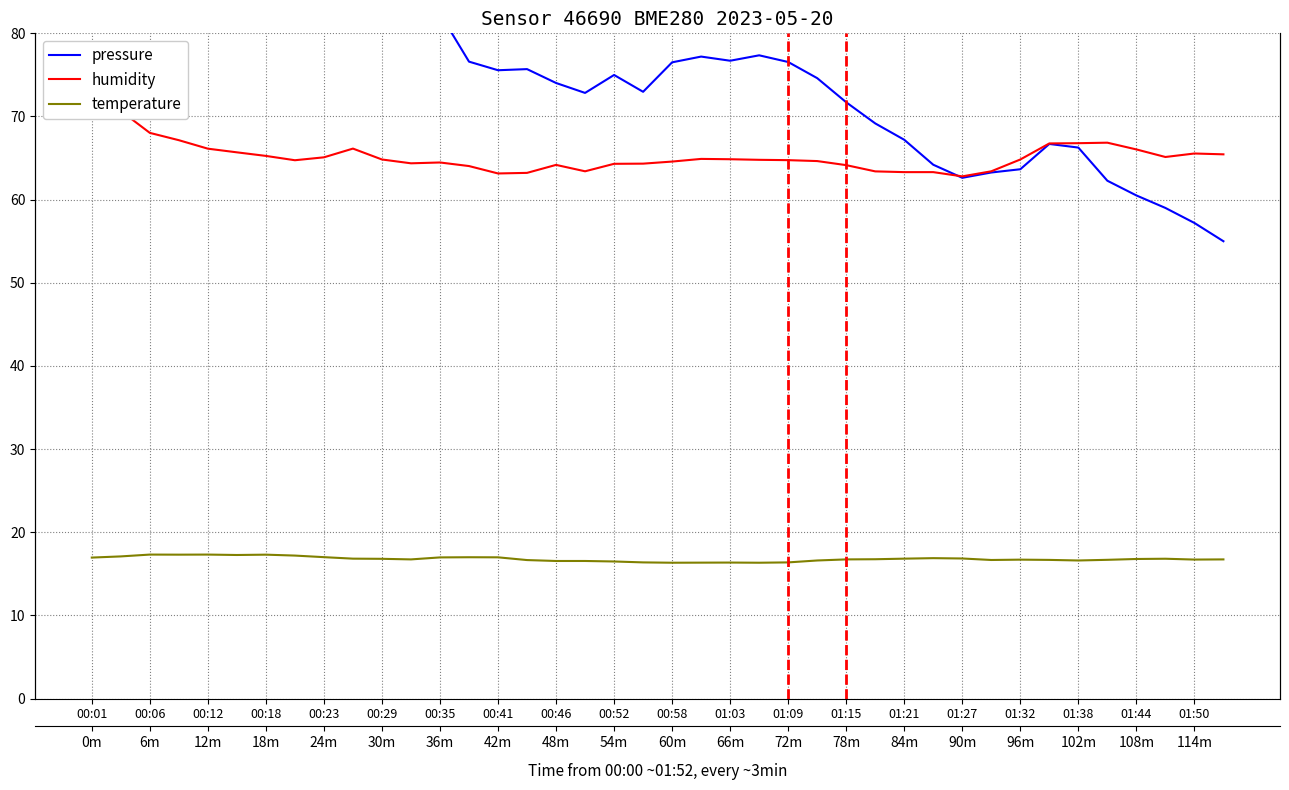

True or false: temperature and pressure cross at least once.

False